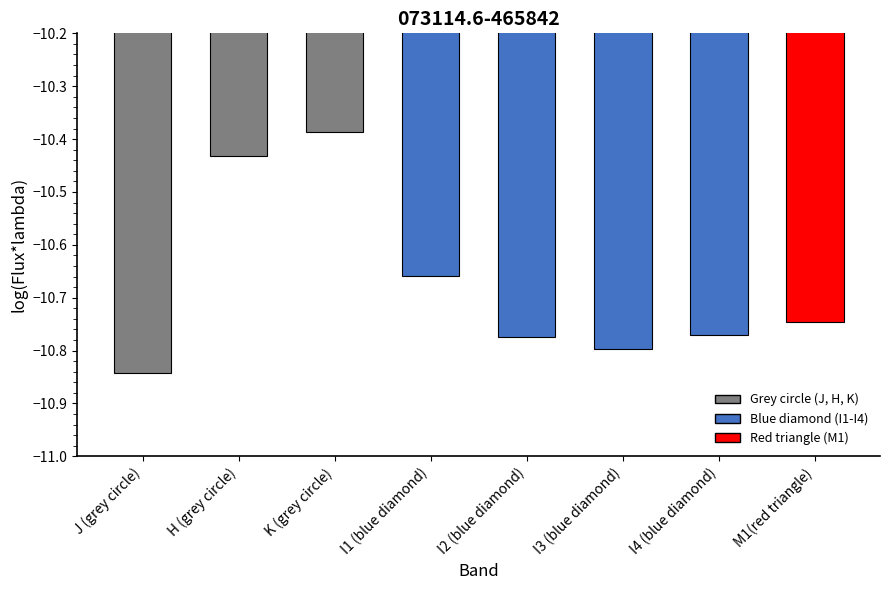

True or false: the data shows -16.3 at K (grey circle).

False